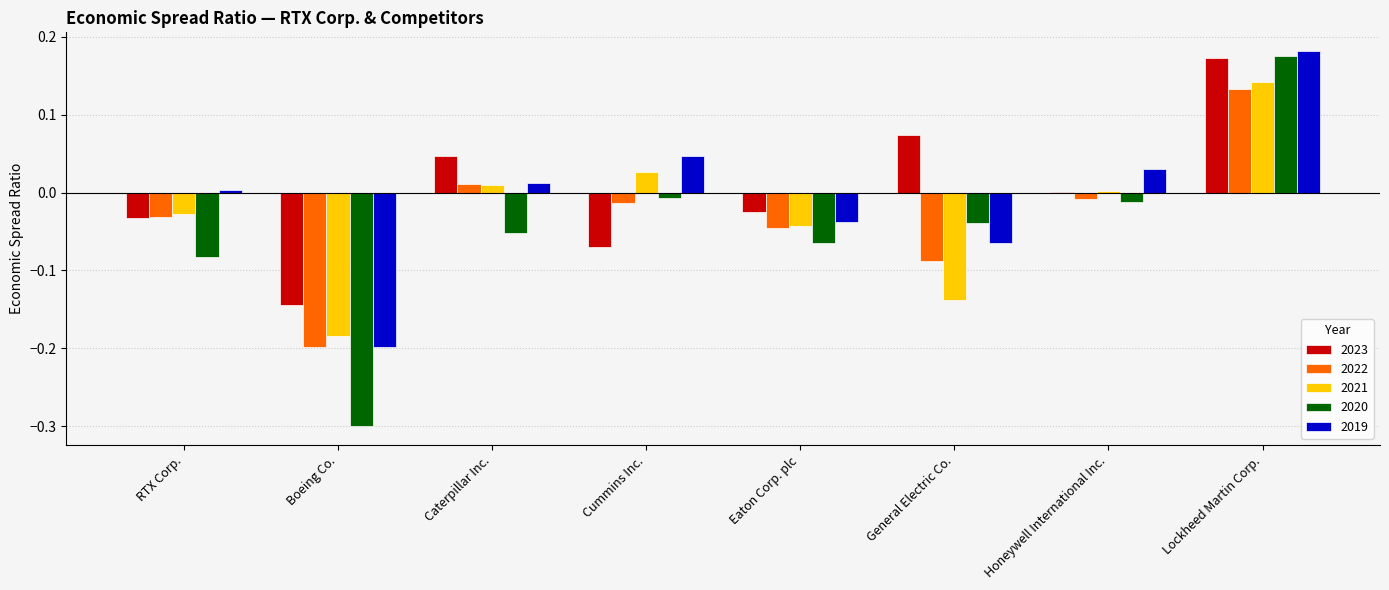

Count the number of categories in the chart.

8